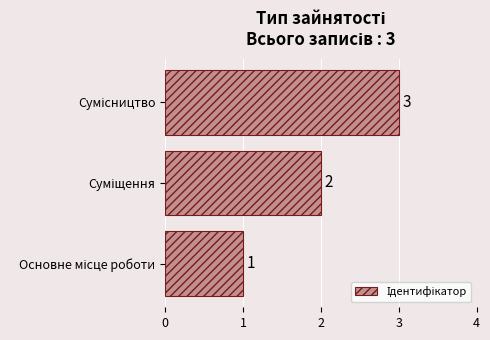

Count the values in the range 1 to 3.

3